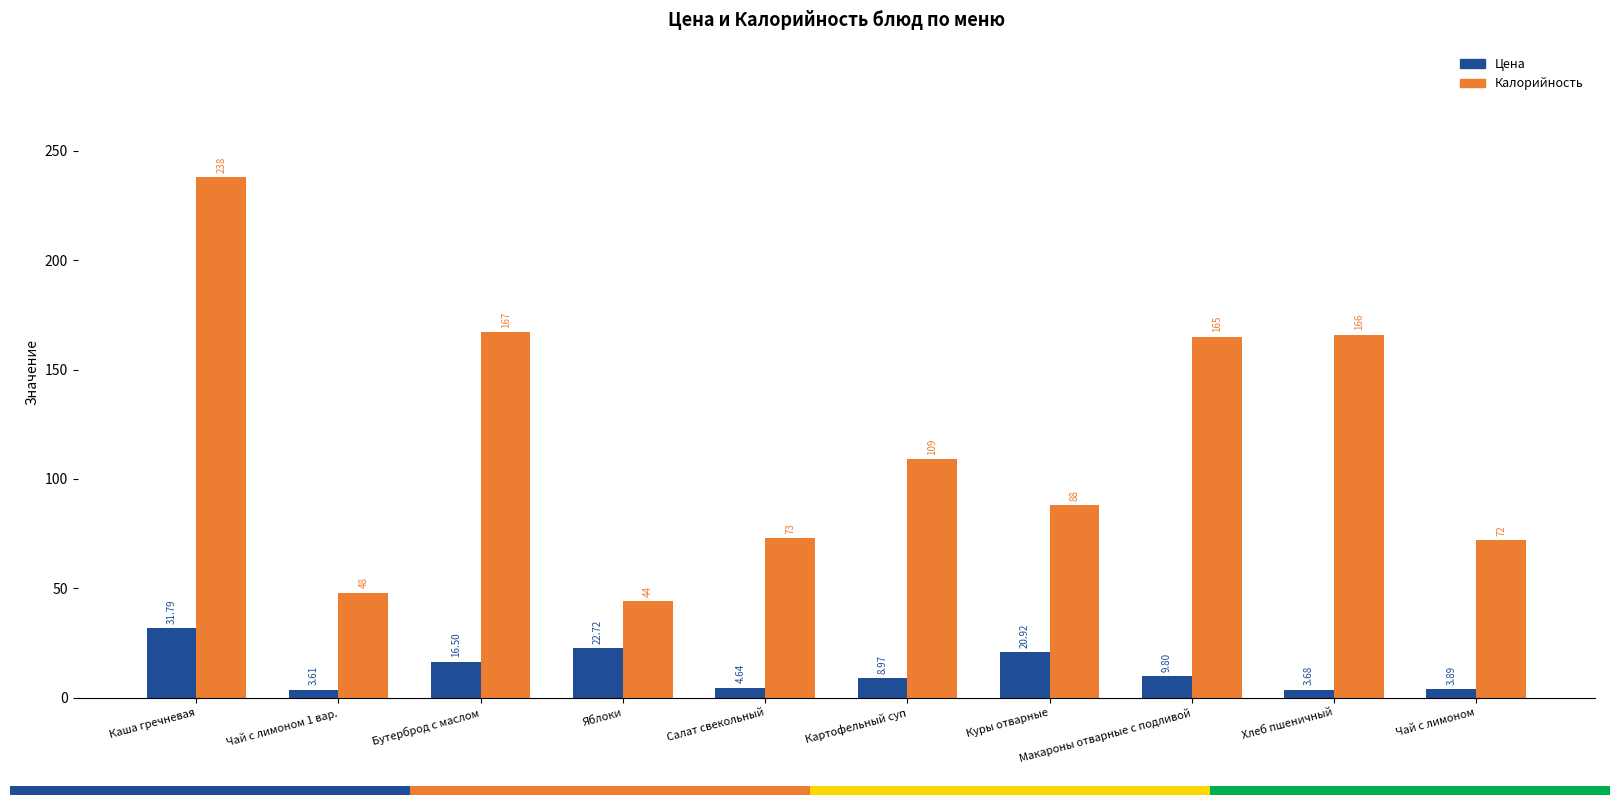

Reading left to right, extract all data points from this chart.

Цена: Каша гречневая=31.8	Чай с лимоном 1 вар.=3.6	Бутерброд с маслом=16.5	Яблоки=22.7	Салат свекольный=4.6	Картофельный суп=9.0	Куры отварные=20.9	Макароны отварные с подливой=9.8	Хлеб пшеничный=3.7	Чай с лимоном=3.9
Калорийность: Каша гречневая=238.0	Чай с лимоном 1 вар.=48.0	Бутерброд с маслом=167.0	Яблоки=44.0	Салат свекольный=73.0	Картофельный суп=109.0	Куры отварные=88.0	Макароны отварные с подливой=165.0	Хлеб пшеничный=166.0	Чай с лимоном=72.0